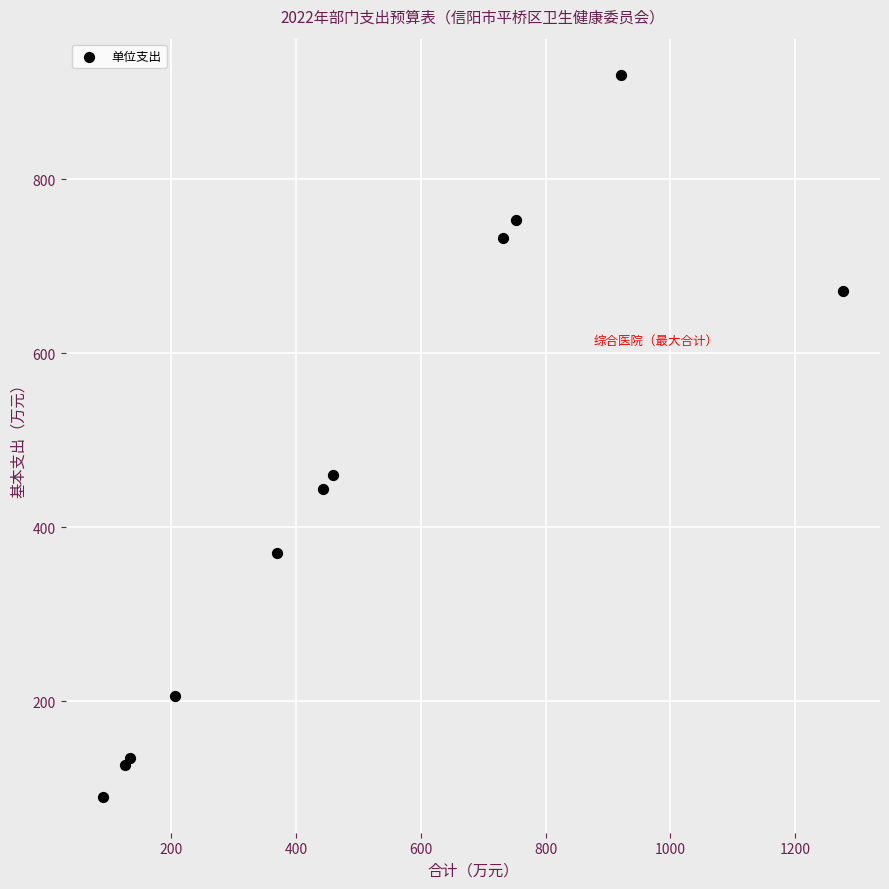

What Y value in the scatter plot is closest to 505?

460.0